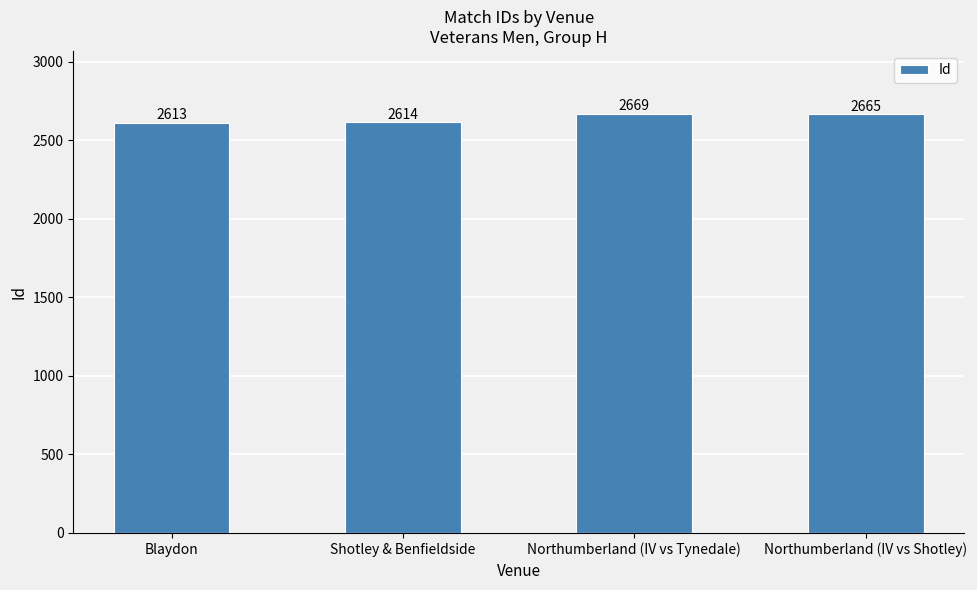

What is the value of the 4th bar from the left?

2665